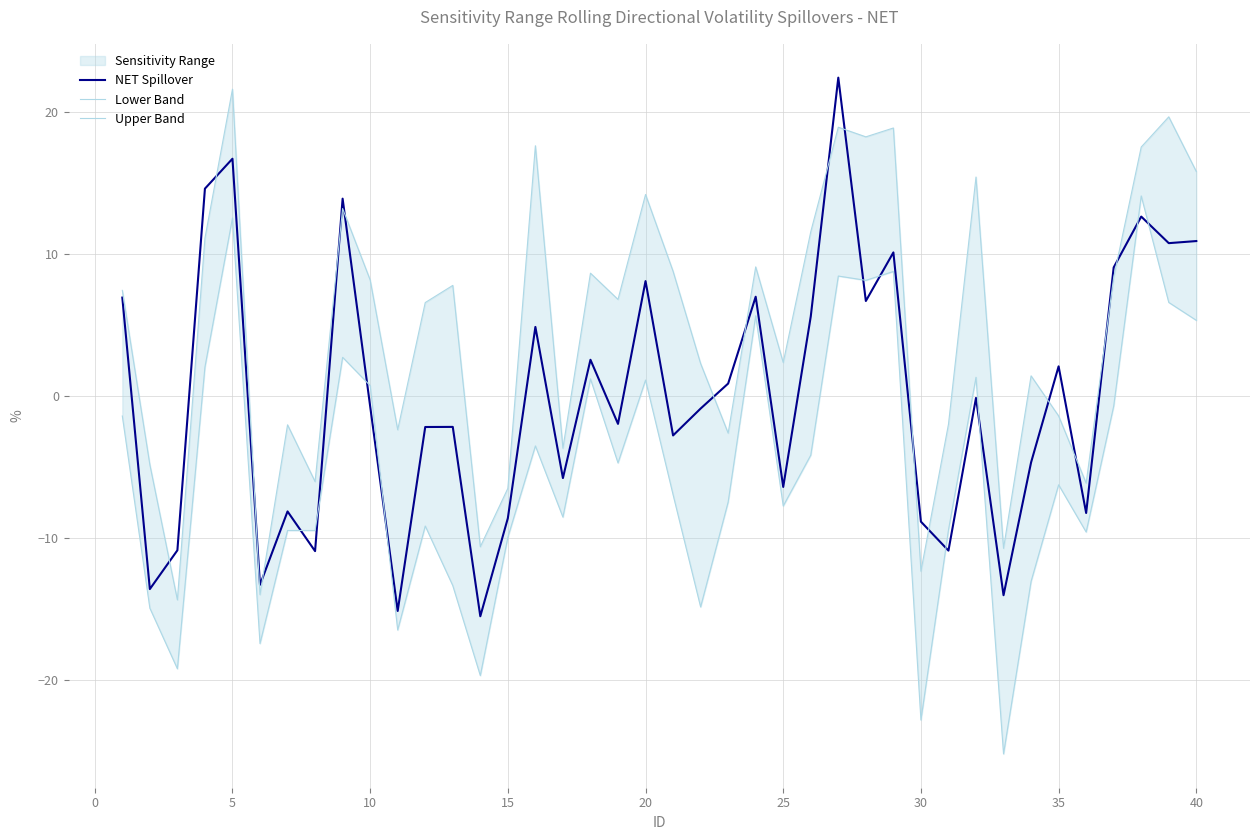

How many lines are shown in the chart?

3